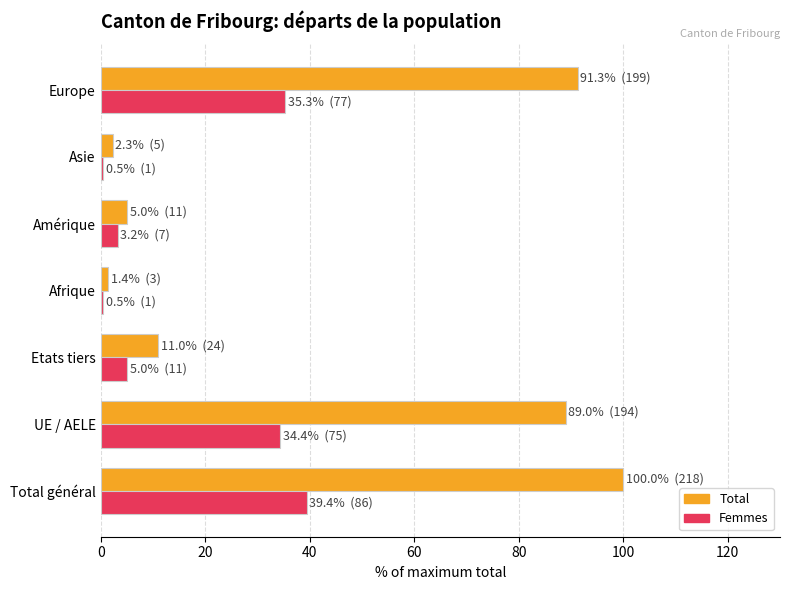

What is the approximate value of Total at Total général?

100.0